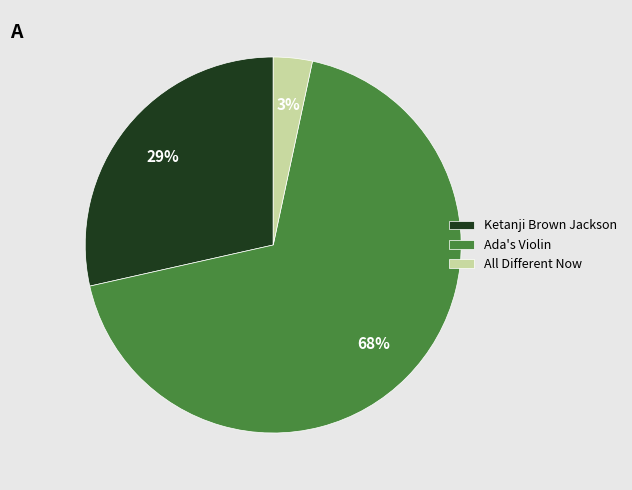

Which slice is the largest?

Ada's Violin